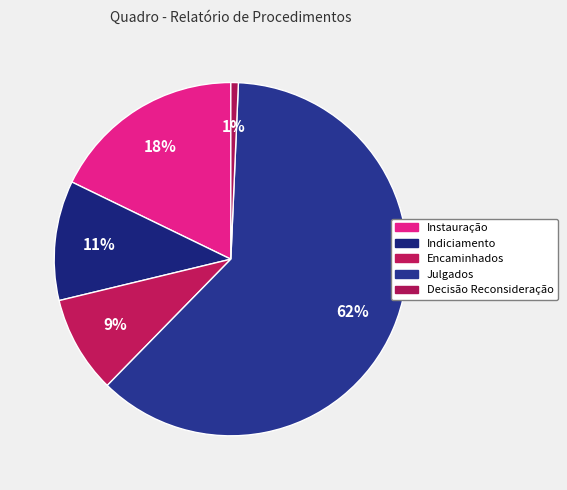

What percentage is the Instauração slice, to the nearest percent?

18%